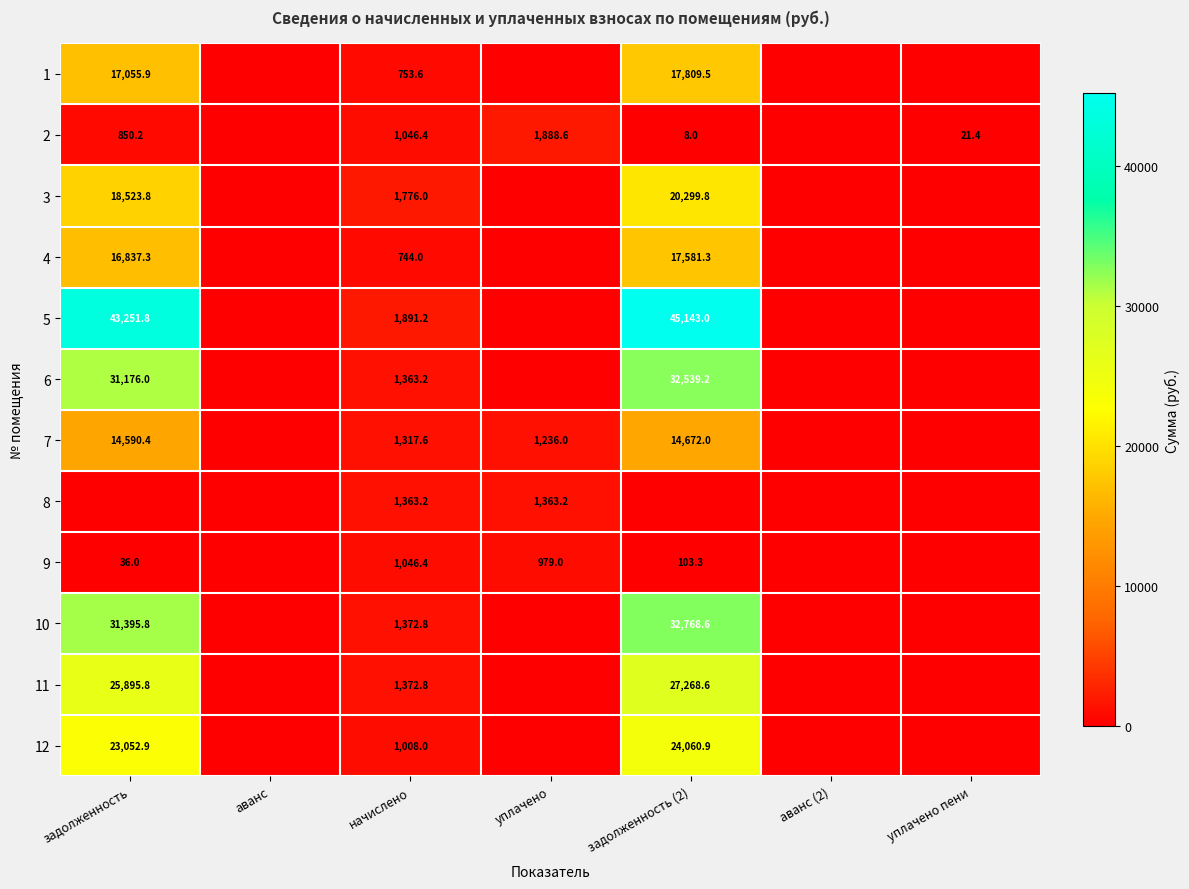

At how many categories does at least one series exceed 30024?

2